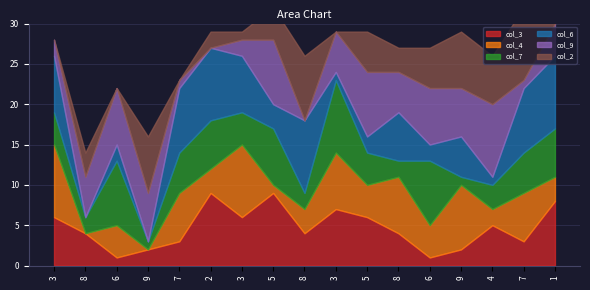

What is the sum of all col_3 values?

80